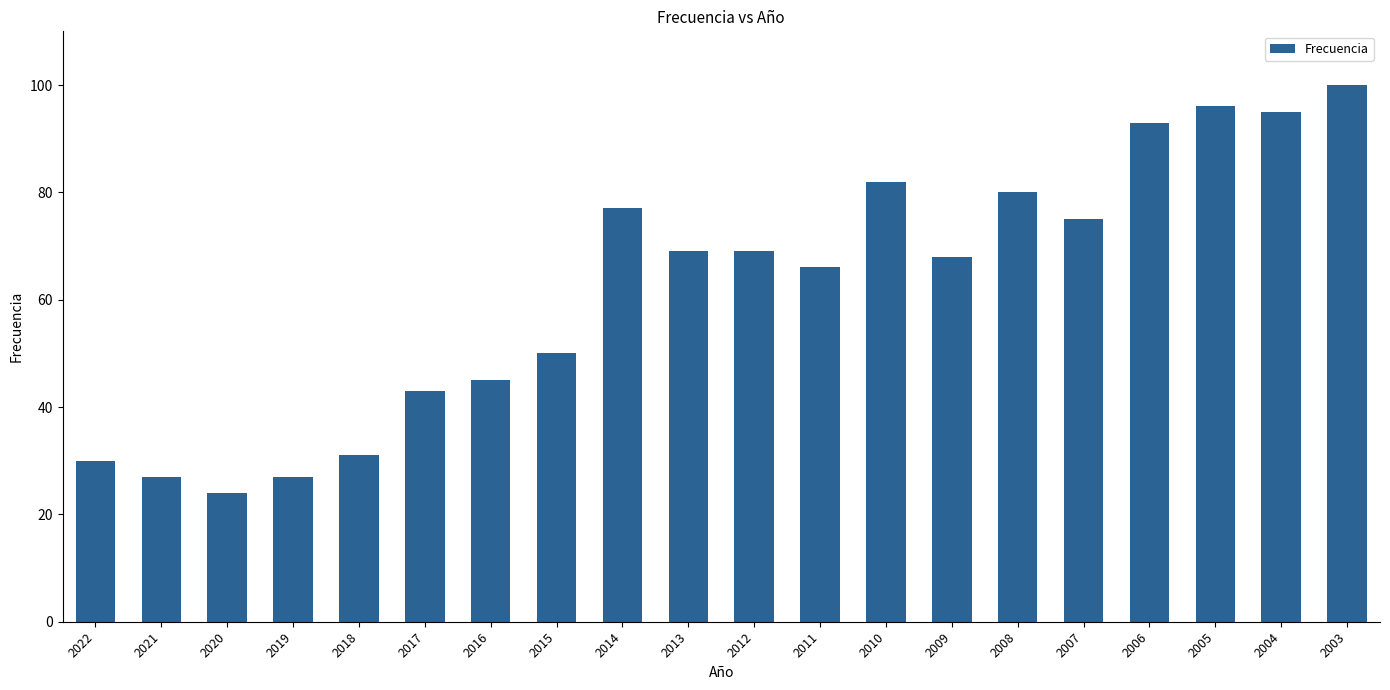

The chart shows a value of 77 at 2014. True or false?

True